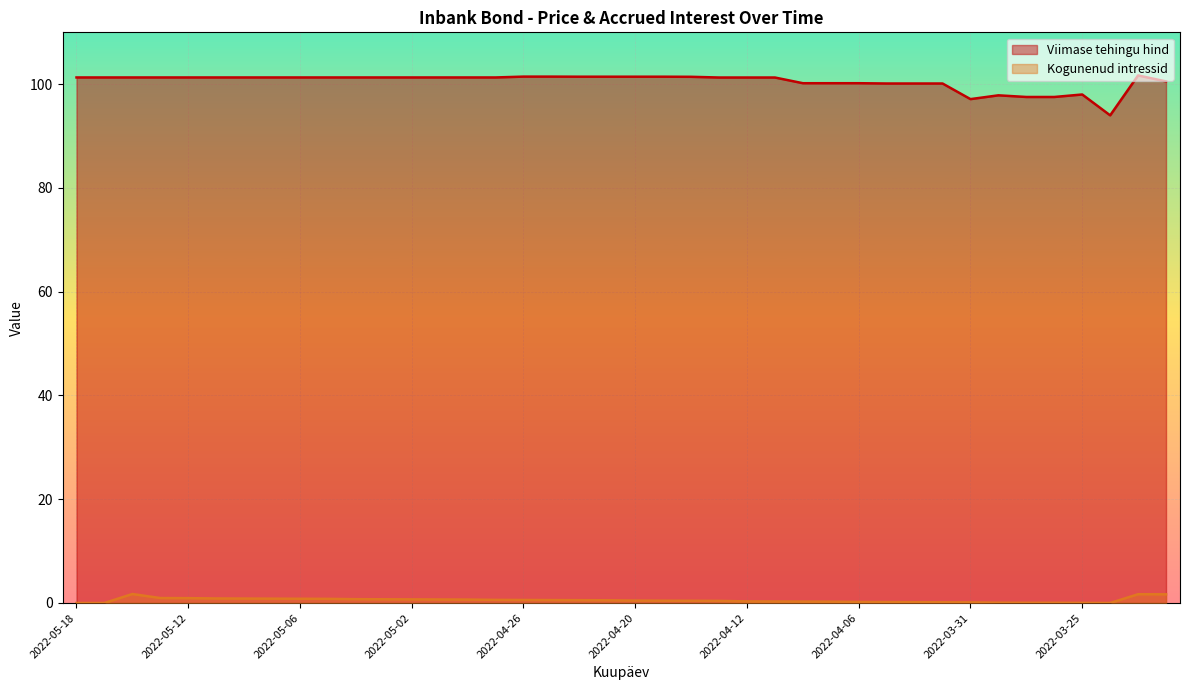

Which category has the highest value in the Kogunenud intressid series?

2022-05-16